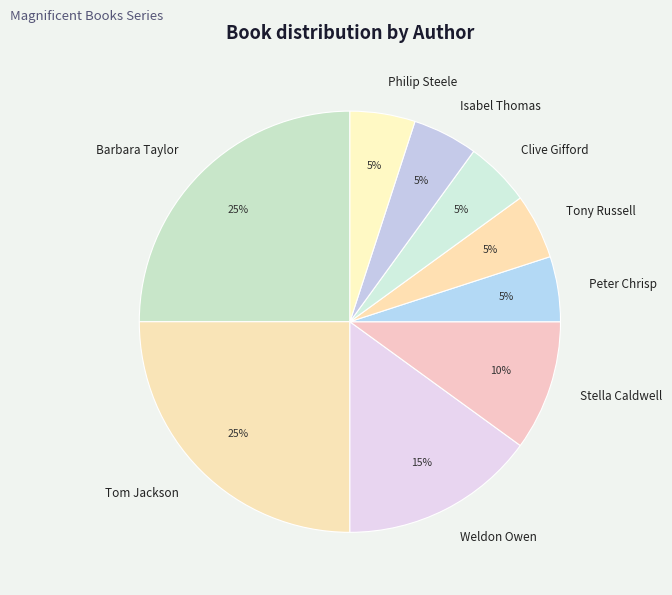

How many slices are in this pie chart?

9